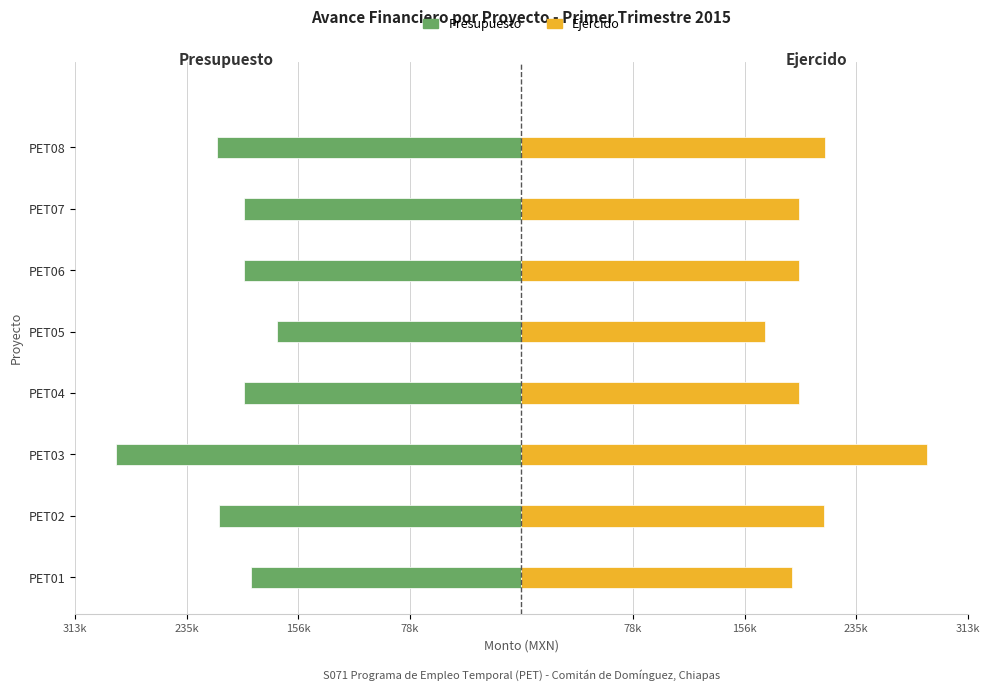

What is the value of the Presupuesto bar at the 1st from the left?

-190022.7